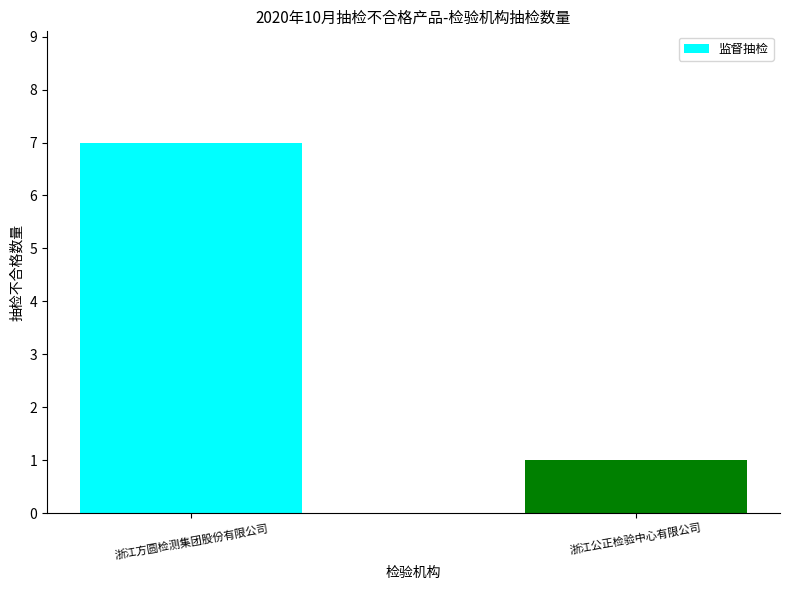

Does the chart contain stacked bars?

No